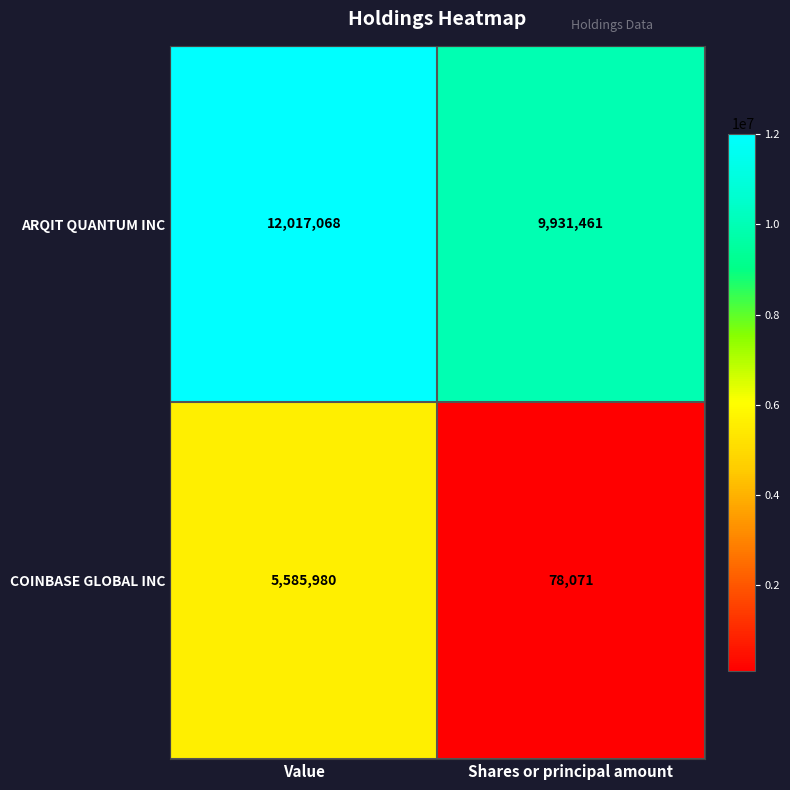

Rank the series by their average value, from lowest to highest.

COINBASE GLOBAL INC, ARQIT QUANTUM INC